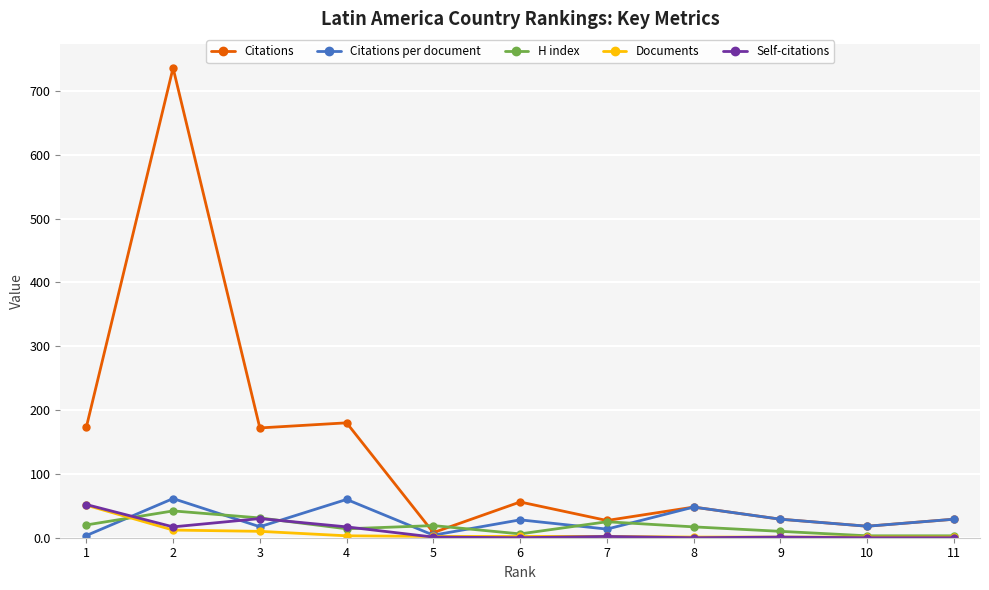

Which series has the widest spread of values?

Citations